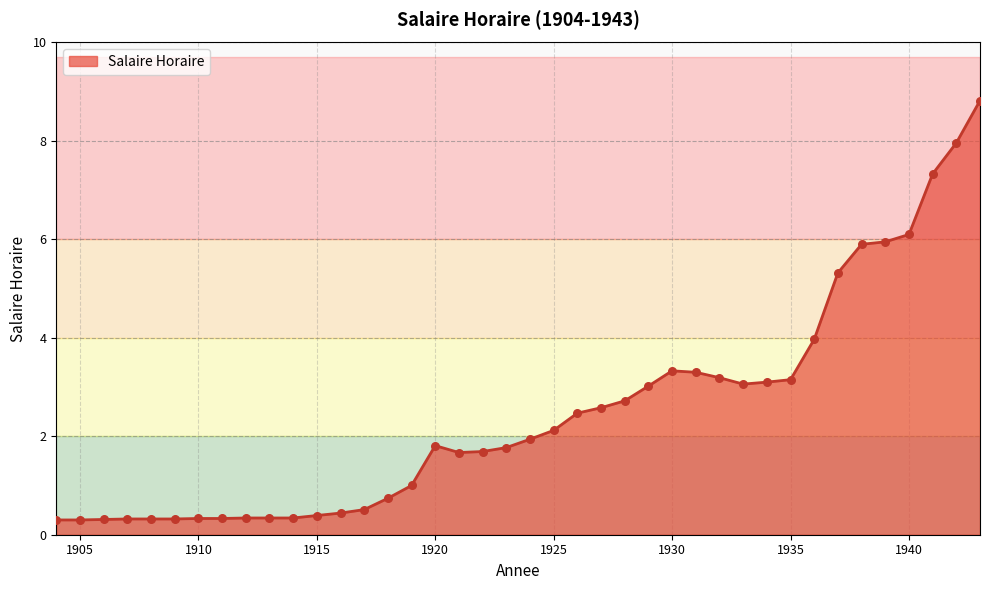

What is the minimum value shown in the chart?

0.3